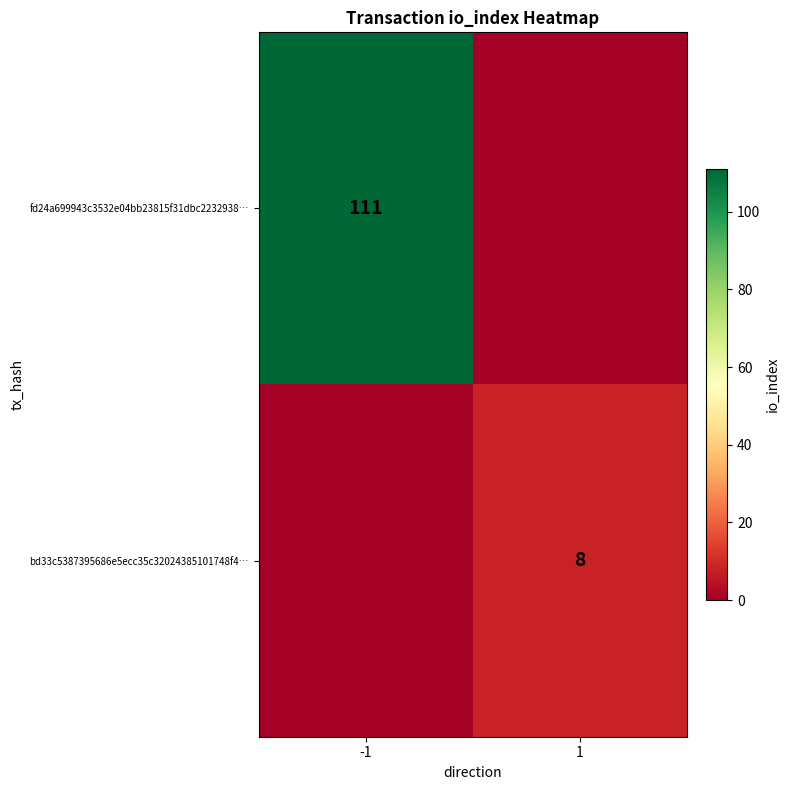

The value of bd33c5387395686e5ecc35c32024385101748f4… at 1 is 13. True or false?

False